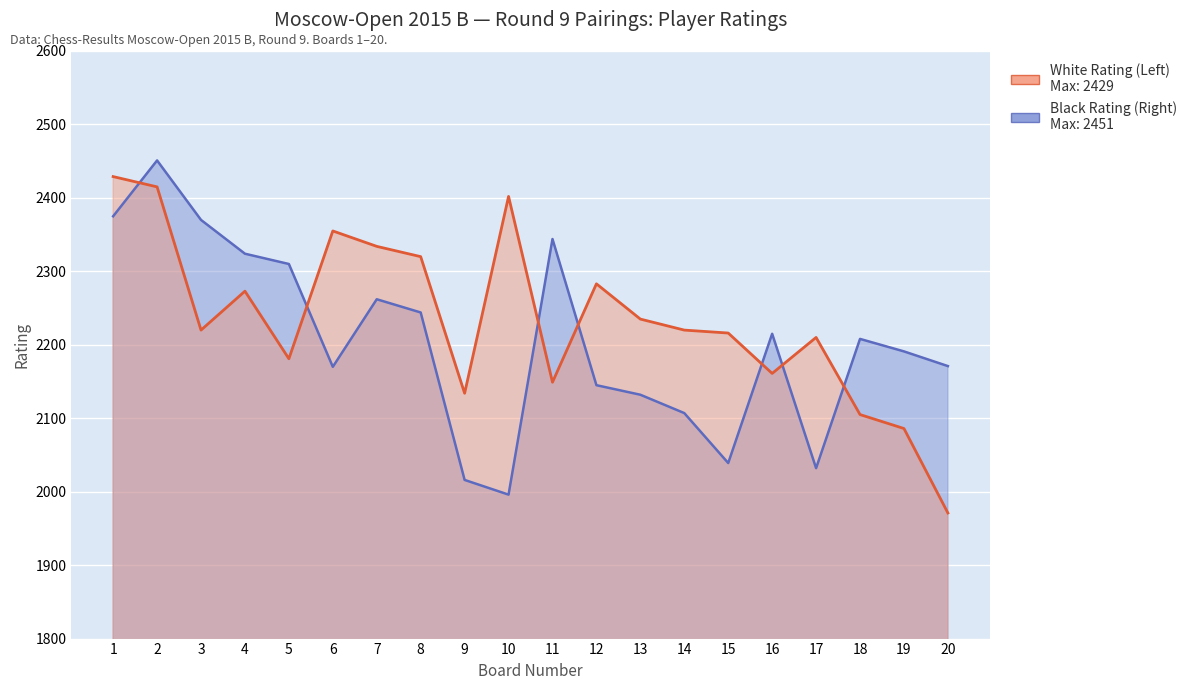

At which category is the sum across all series the highest?

2